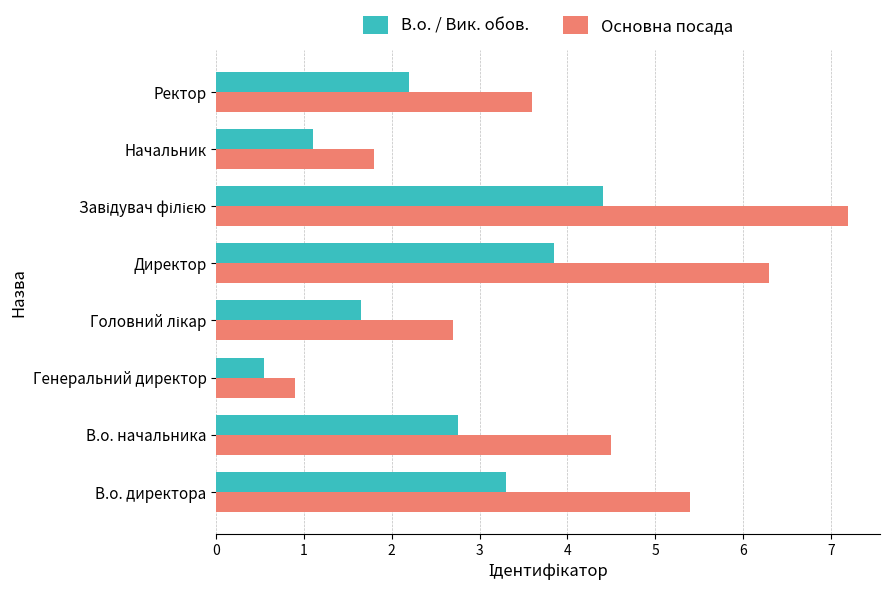

At В.о. начальника, list the series in order from largest to smallest.

Основна посада, В.о. / Вик. обов.